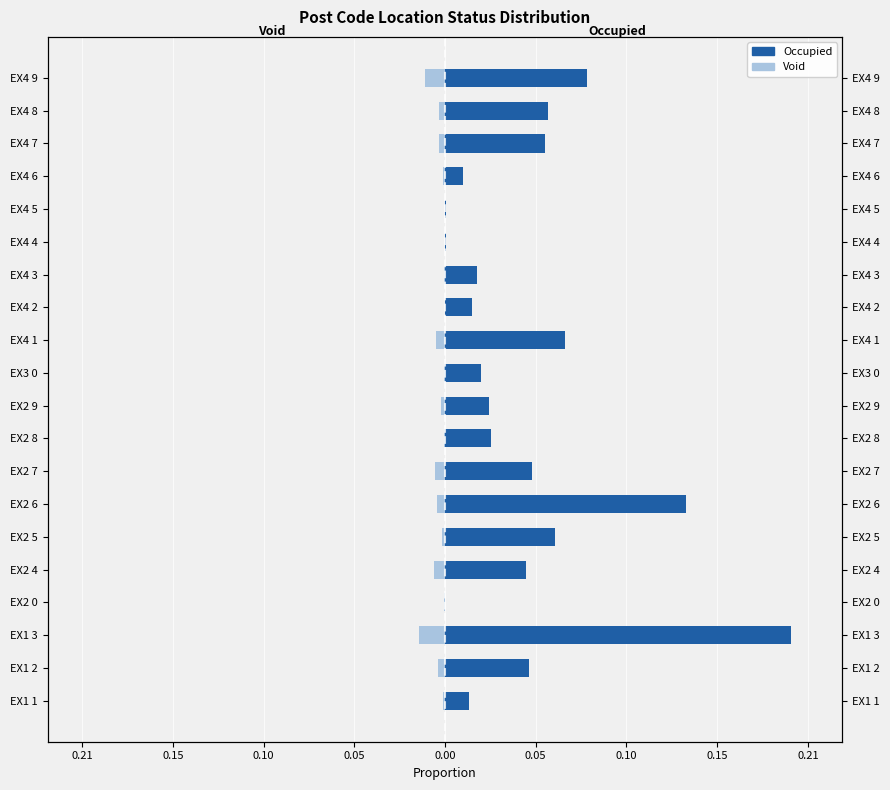

Is the value of Occupied at EX4 9 greater than the value of Void at EX4 4?

Yes